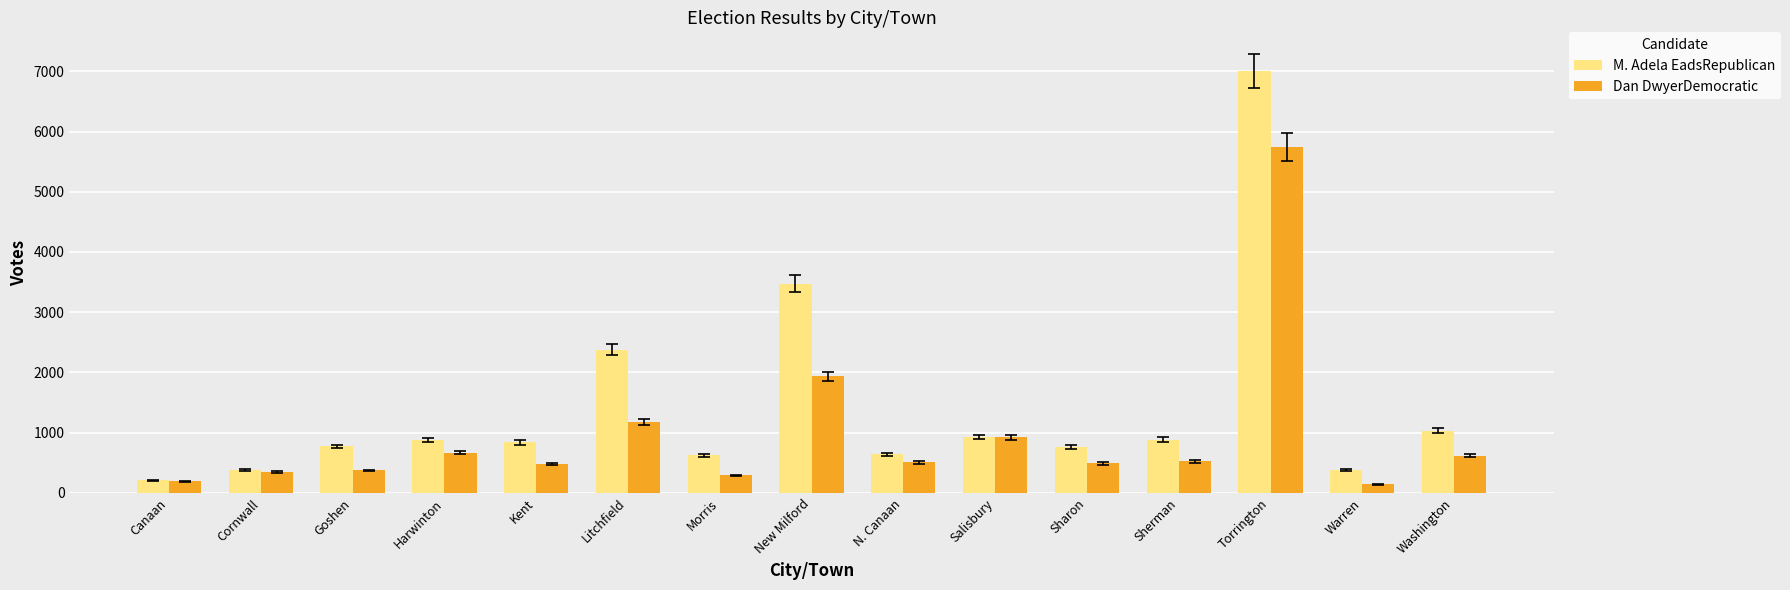

Which series has the largest total across all categories?

M. Adela EadsRepublican